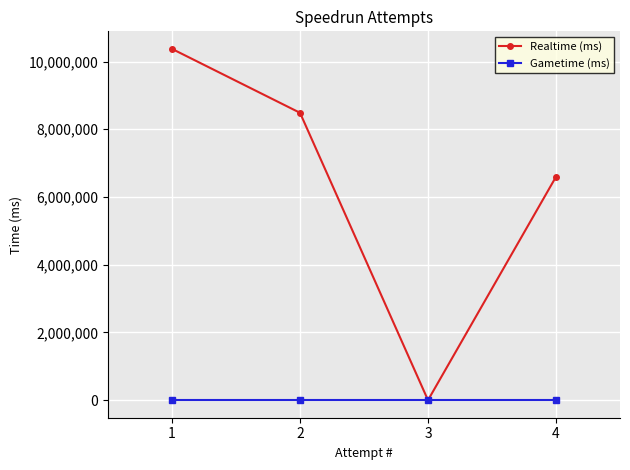

Reading right to left, transcribe all the data shown in this chart.

Realtime (ms): 6596116	0	8485107	10372368
Gametime (ms): 0	0	0	0